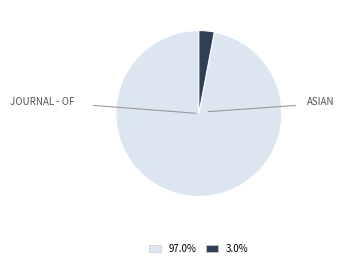

Count the number of slices in the pie.

2